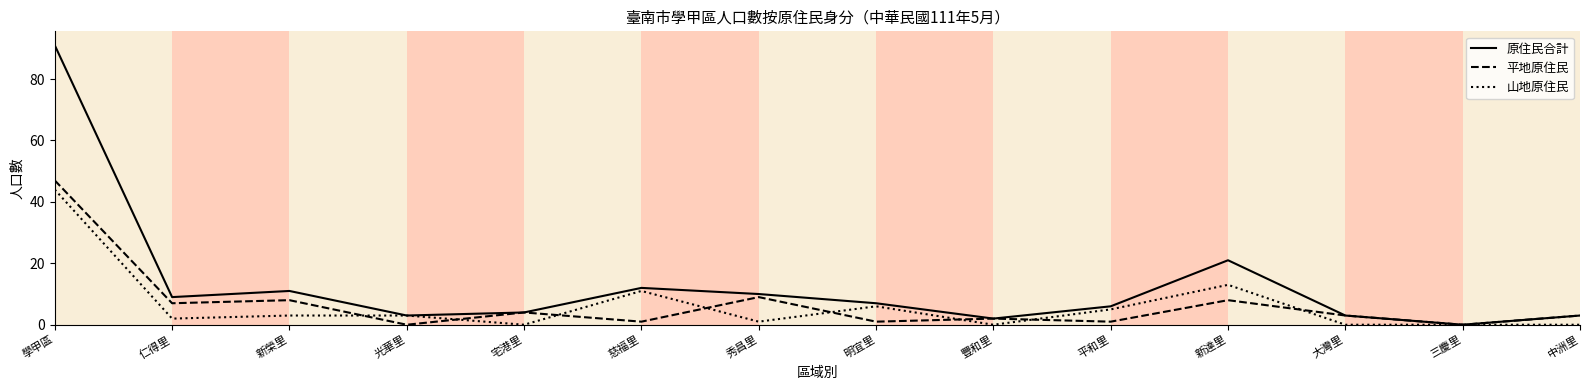

Which category has the highest value in the 山地原住民 series?

學甲區